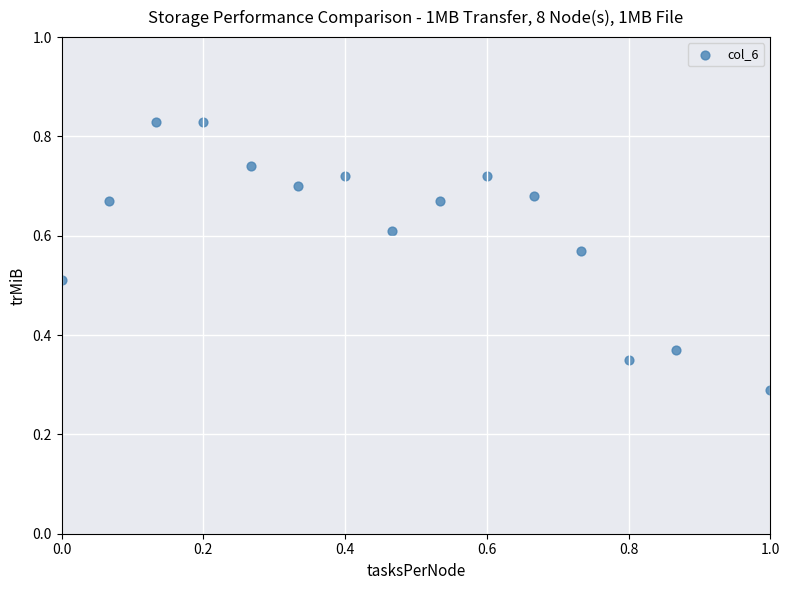

Count the number of points in this scatter plot.

15